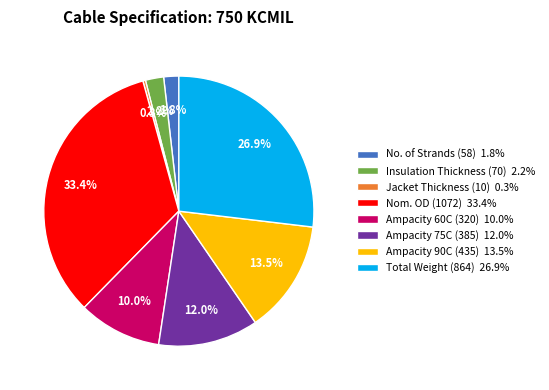

To the nearest percent, what is the average slice percentage?

12%